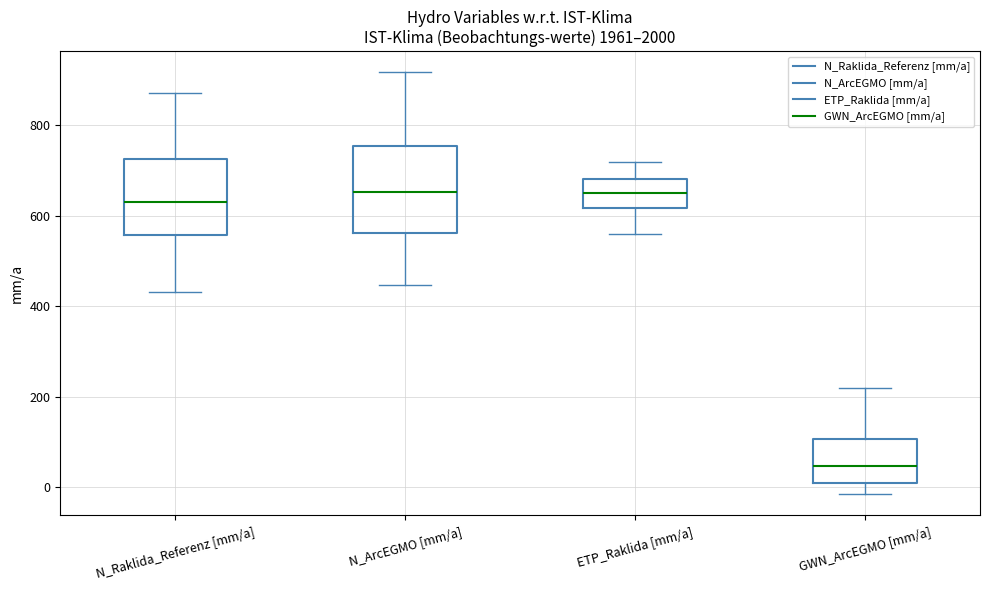

Reading left to right, read every box against the y-axis: the position of its median line, the range the box covers, and the ends of its whiskers. The values are not printed on the chart, so give them approximately, as read against the axis.

N_Raklida_Referenz [mm/a]: median 640, box 560 to 720, whiskers 440 to 880
N_ArcEGMO [mm/a]: median 660, box 560 to 760, whiskers 440 to 920
ETP_Raklida [mm/a]: median 660, box 620 to 680, whiskers 560 to 720
GWN_ArcEGMO [mm/a]: median 40, box 0 to 100, whiskers -20 to 220